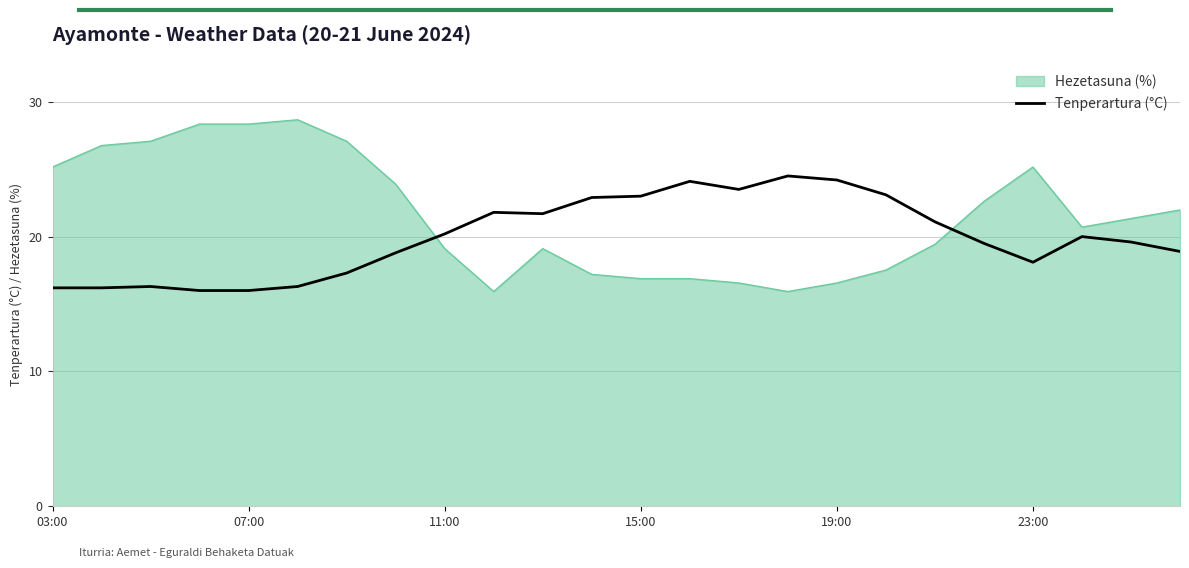

True or false: Hezetasuna (%) and Tenperartura (°C) intersect in this chart.

True